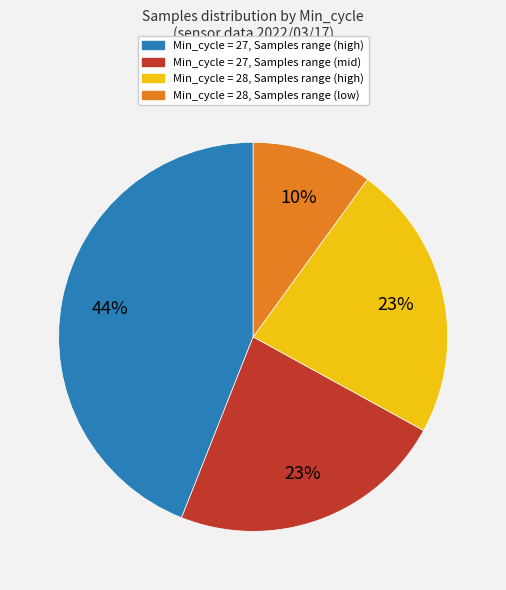

Is there a majority slice in this chart?

No